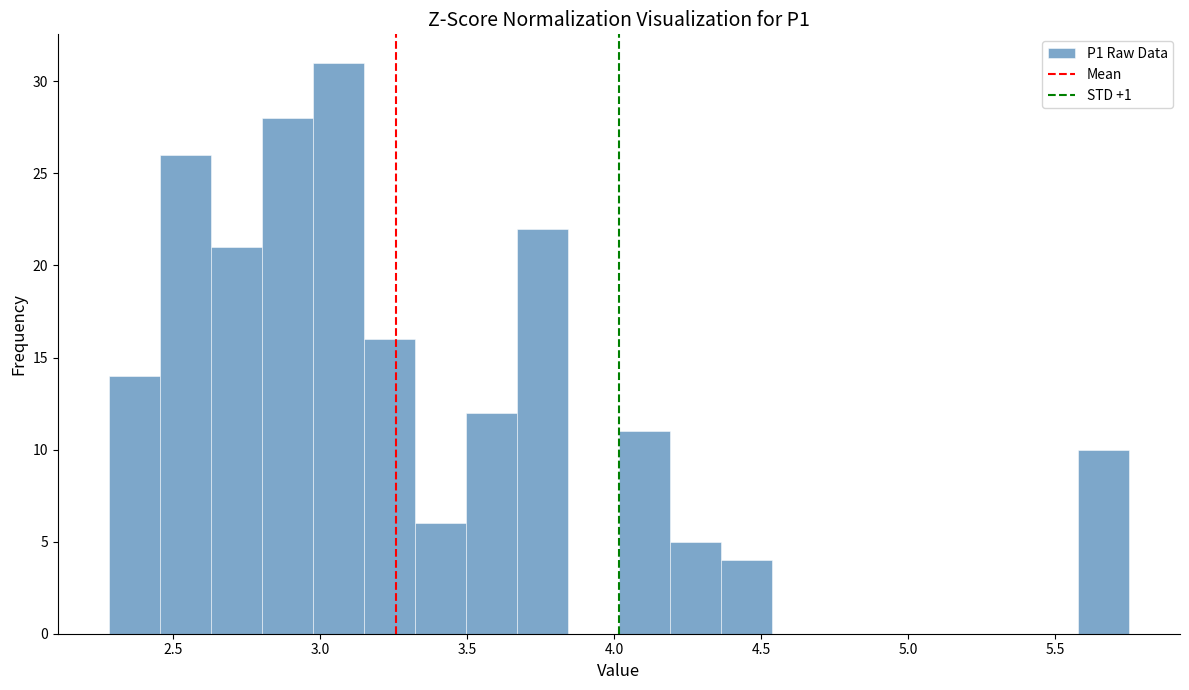

Read against the x-axis, roughly where is the centre of the tallest bar?

3.05